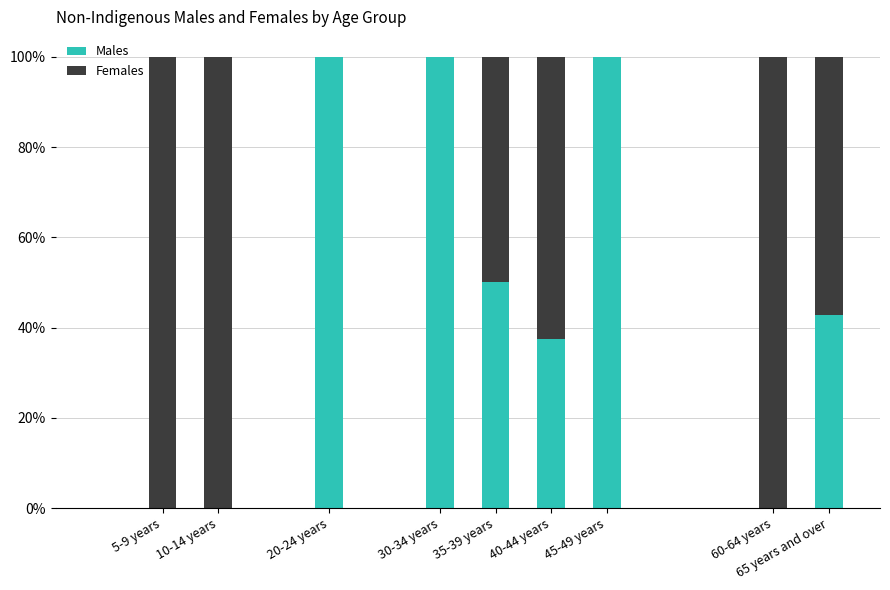

What is the highest value of the Males series?

100.0